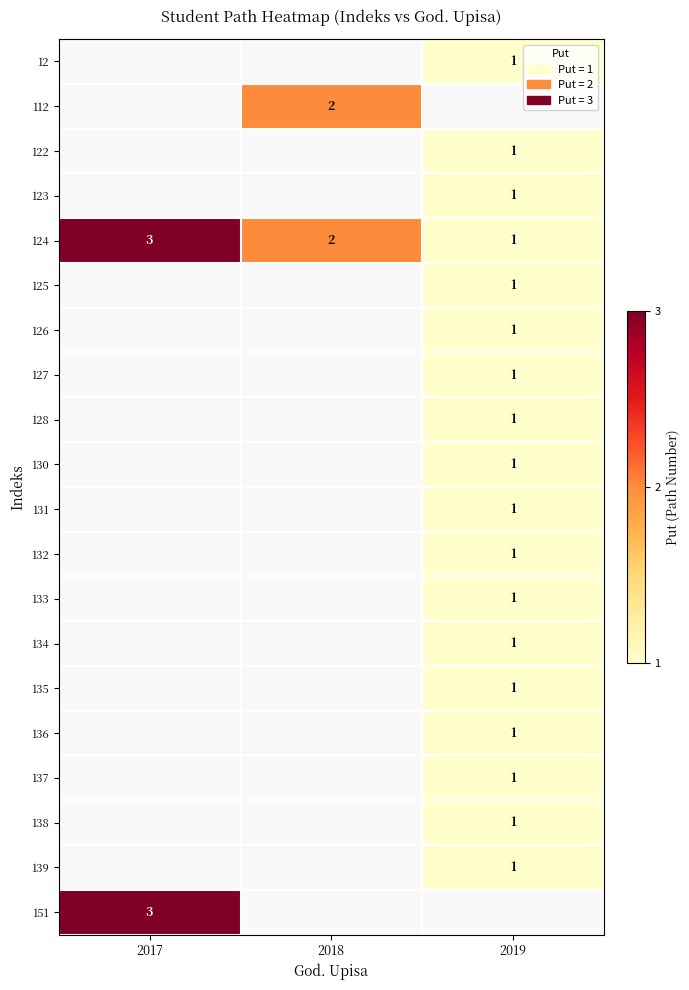

What is the minimum value shown in the chart?

1.0